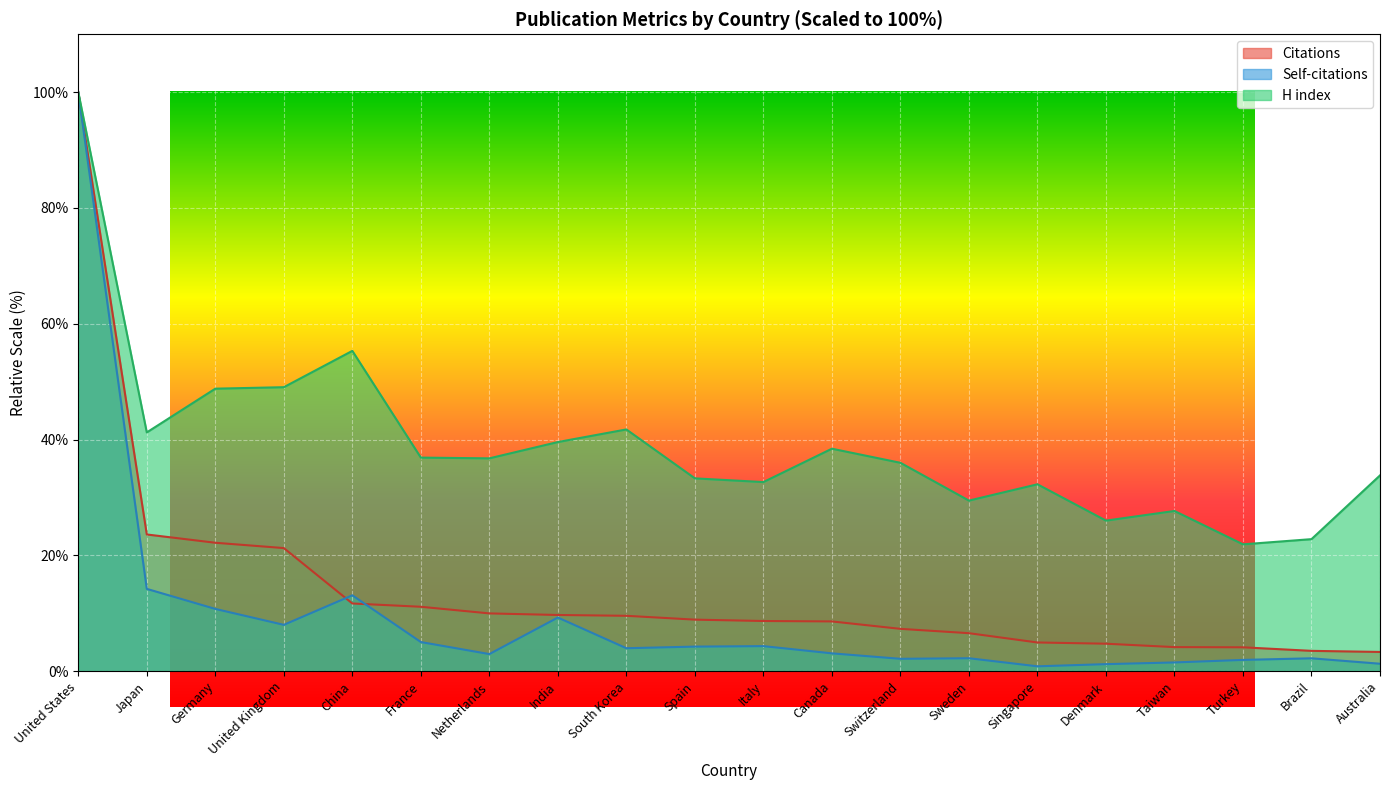

What is the maximum value for H index?

100.0